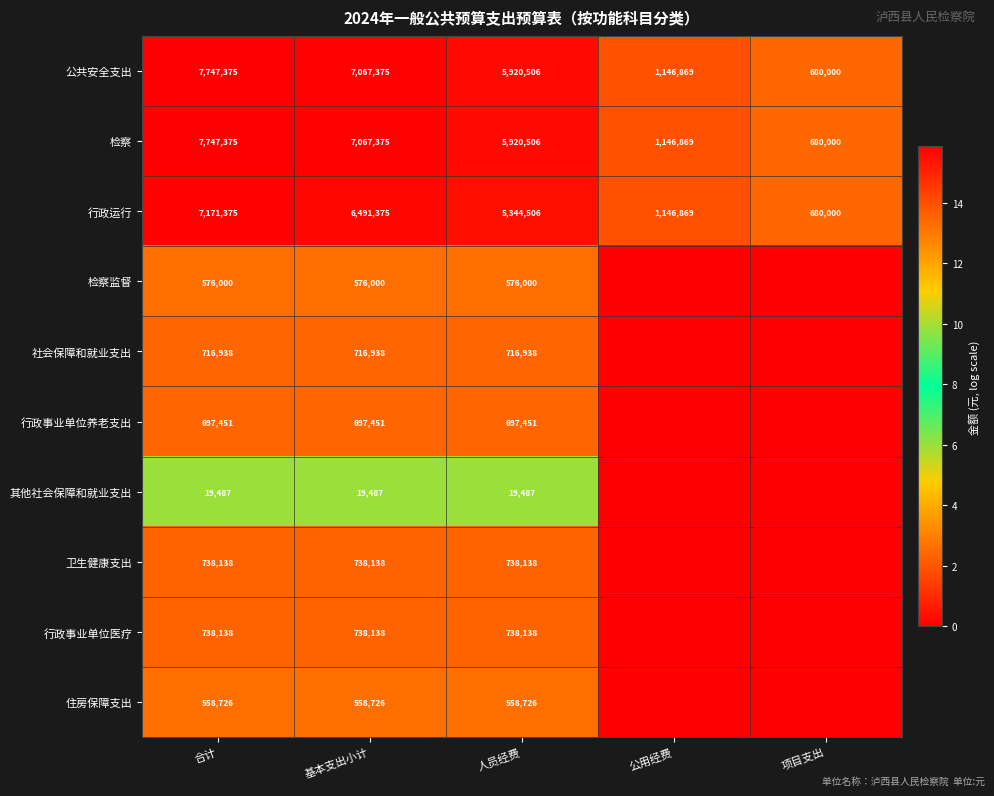

What is the difference between the highest and lowest values at 人员经费?

5901019